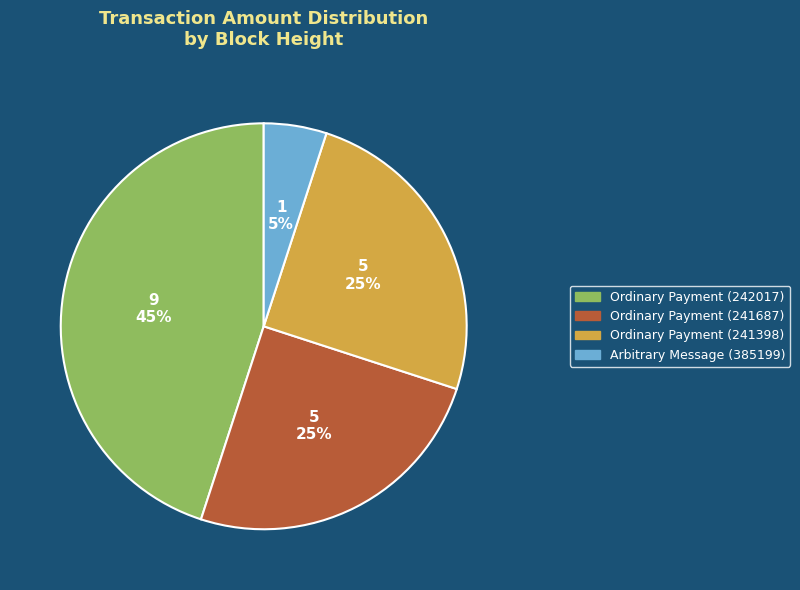

To the nearest percent, what portion does Ordinary Payment (241687) represent?

25%